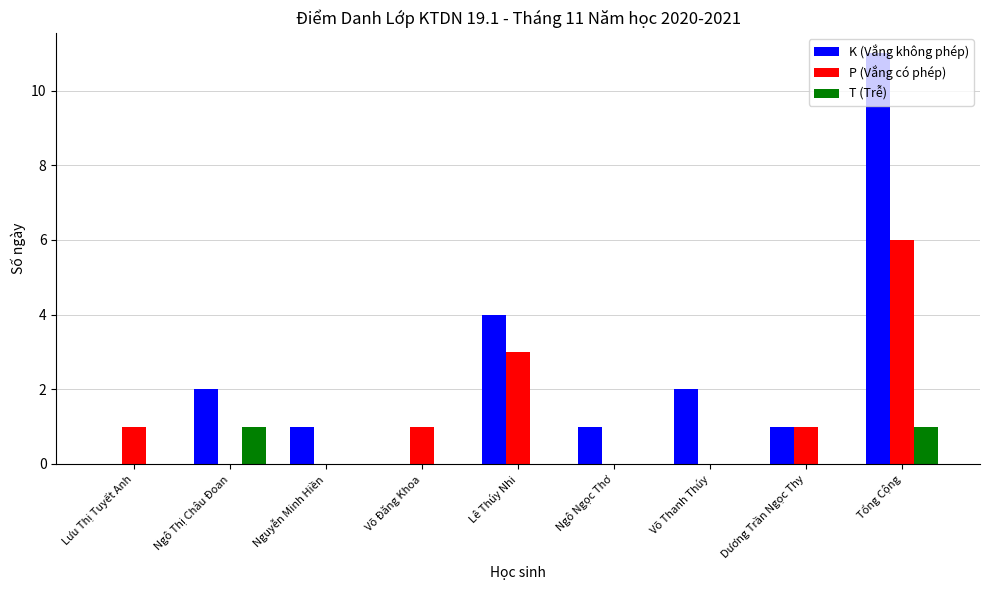

What is the total value across all series at Võ Đăng Khoa?

1